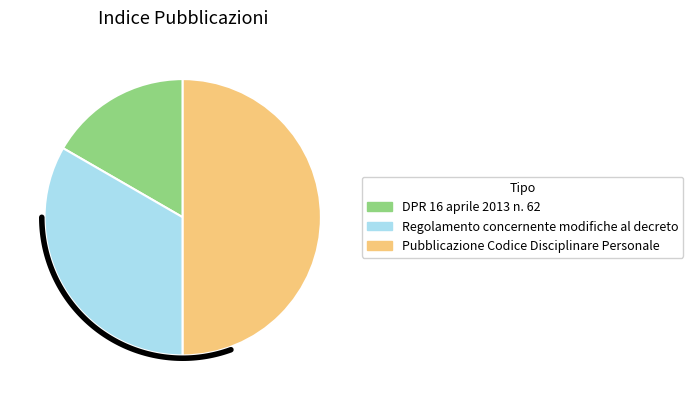

Does DPR 16 aprile 2013 n. 62 represent more than half of the total?

No